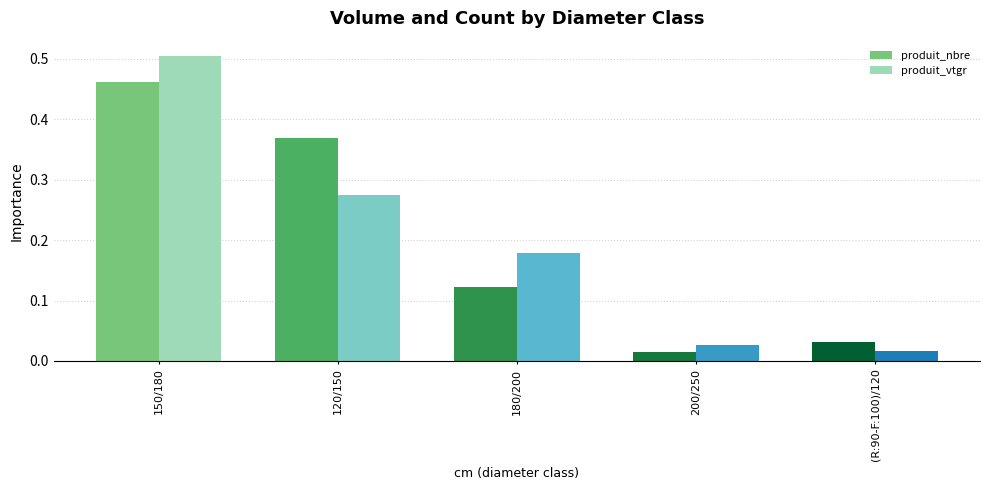

At which label does produit_vtgr reach its peak?

150/180